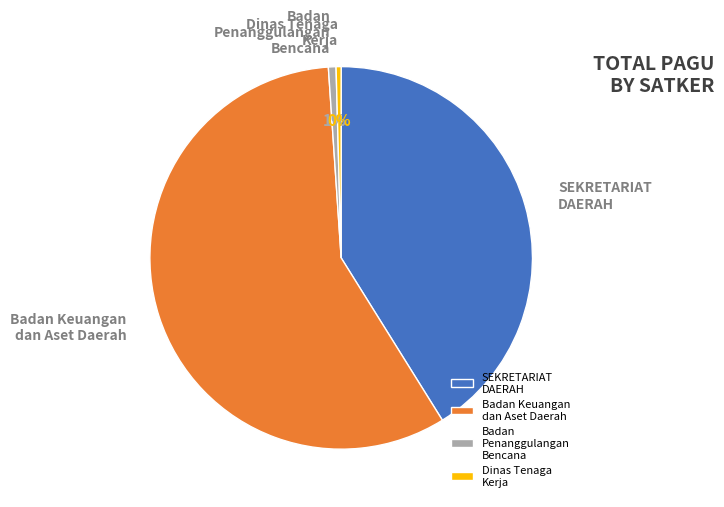

The Badan Keuangan dan Aset Daerah slice represents 49% of the pie. True or false?

False